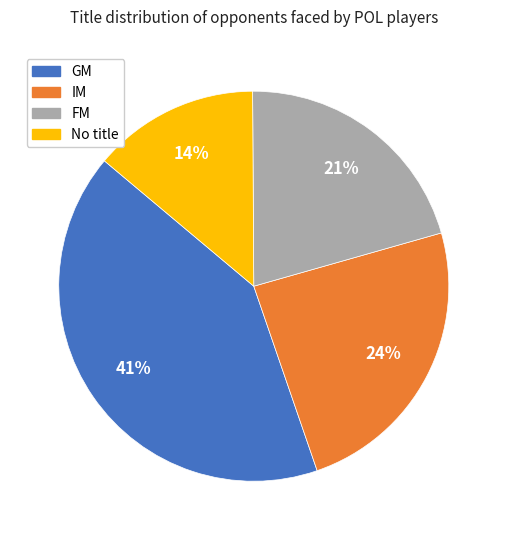

Is there any slice that represents more than half of the pie?

No